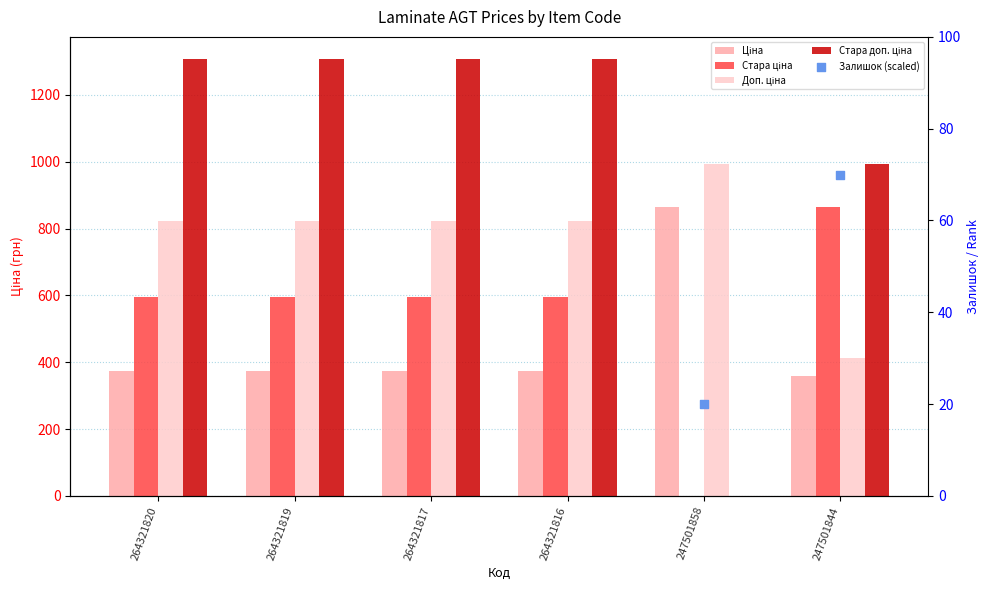

At which category is the sum across all series the highest?

264321819